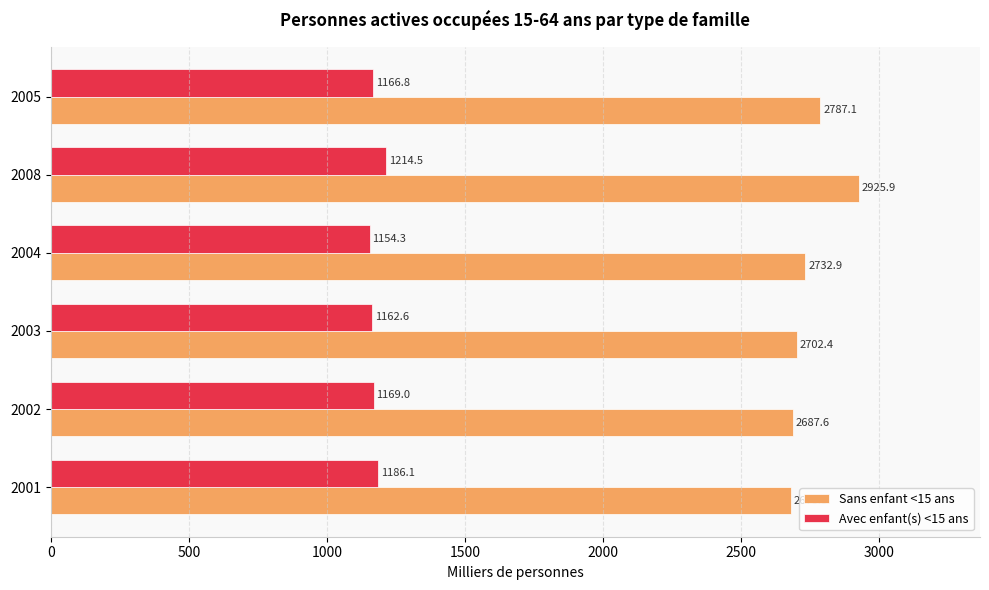

What is the sum of all Avec enfant(s) <15 ans values?

7053.3